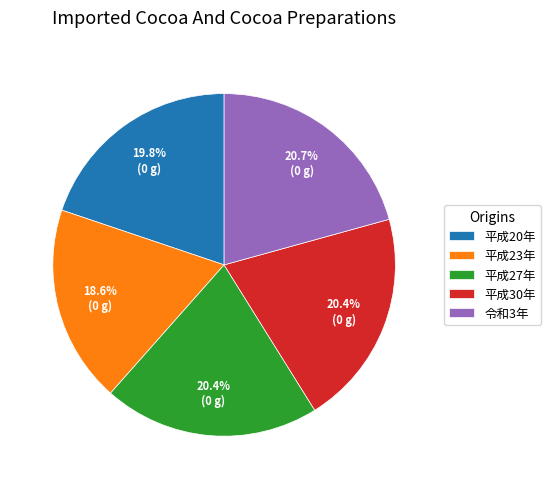

What is the smallest slice in the pie chart?

平成23年